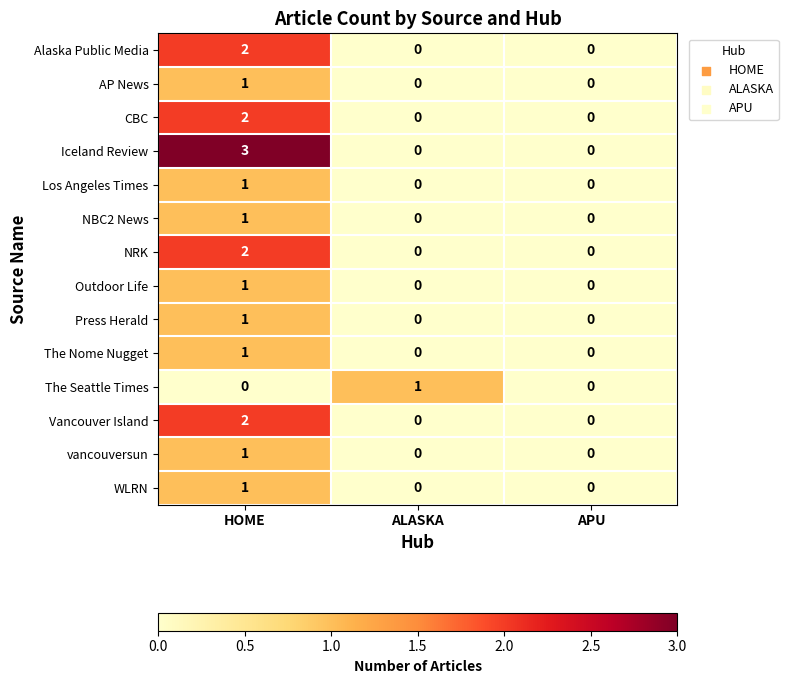

What is the maximum value shown in the chart?

3